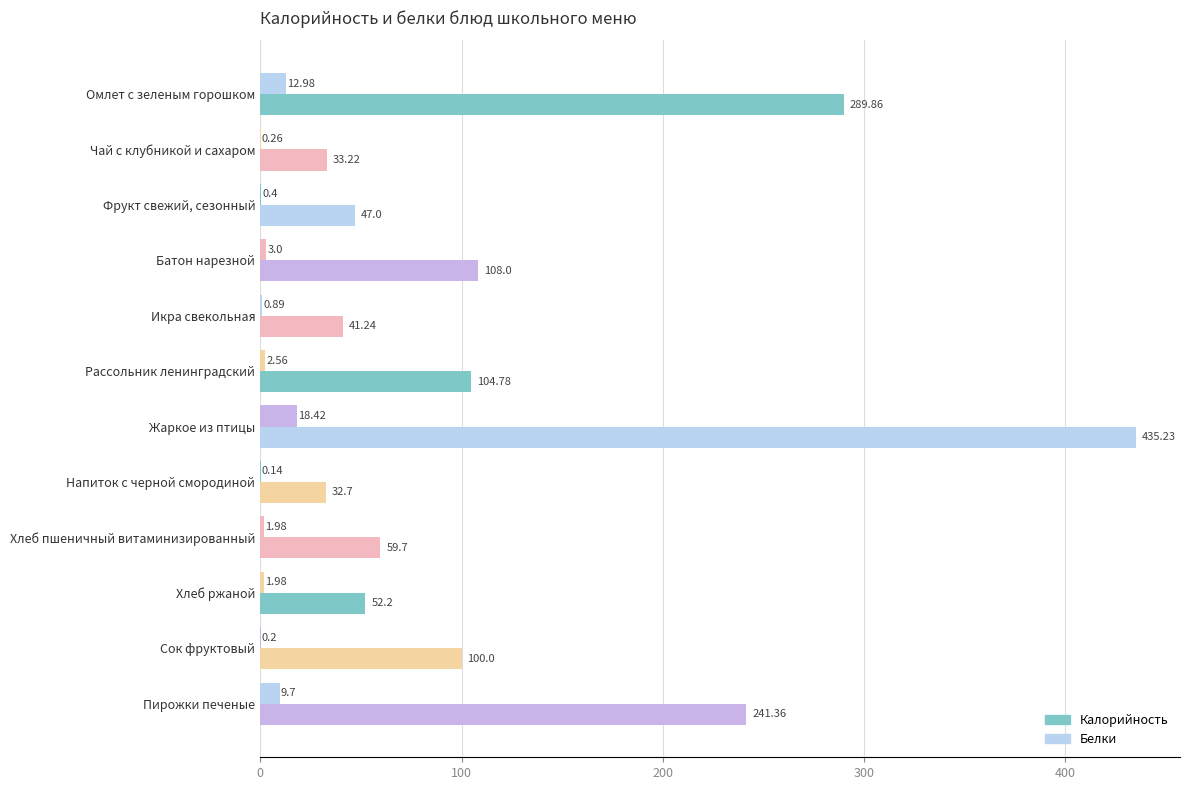

How many series are shown in this chart?

2